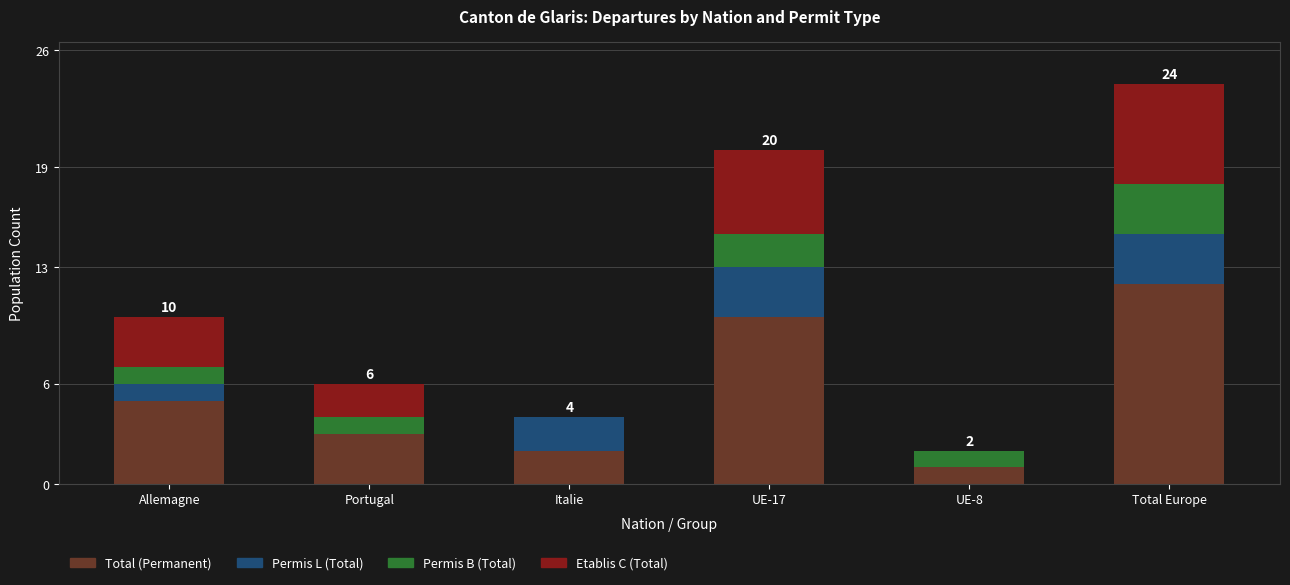

Is it true that Total (Permanent) equals 8 at Allemagne?

False